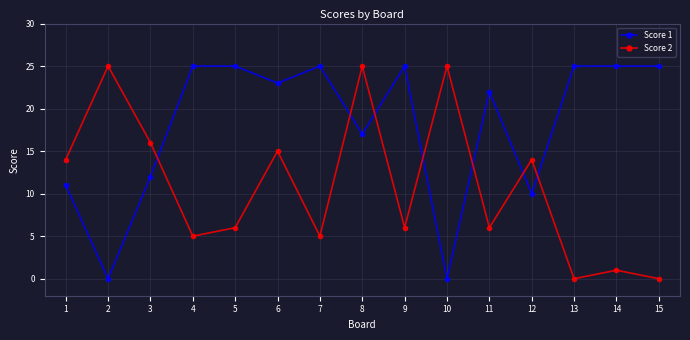

What is the average value of the Score 1 series?

18